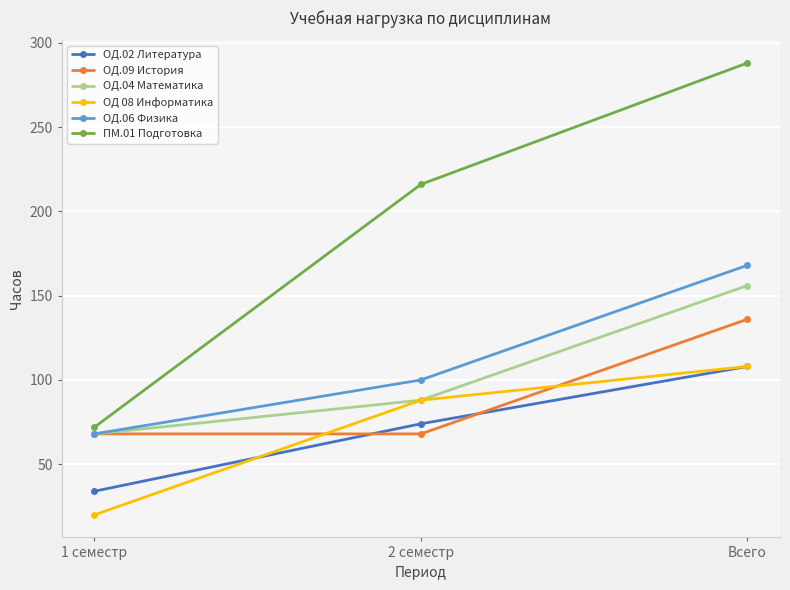

Is this an area chart (filled region under the line)?

No